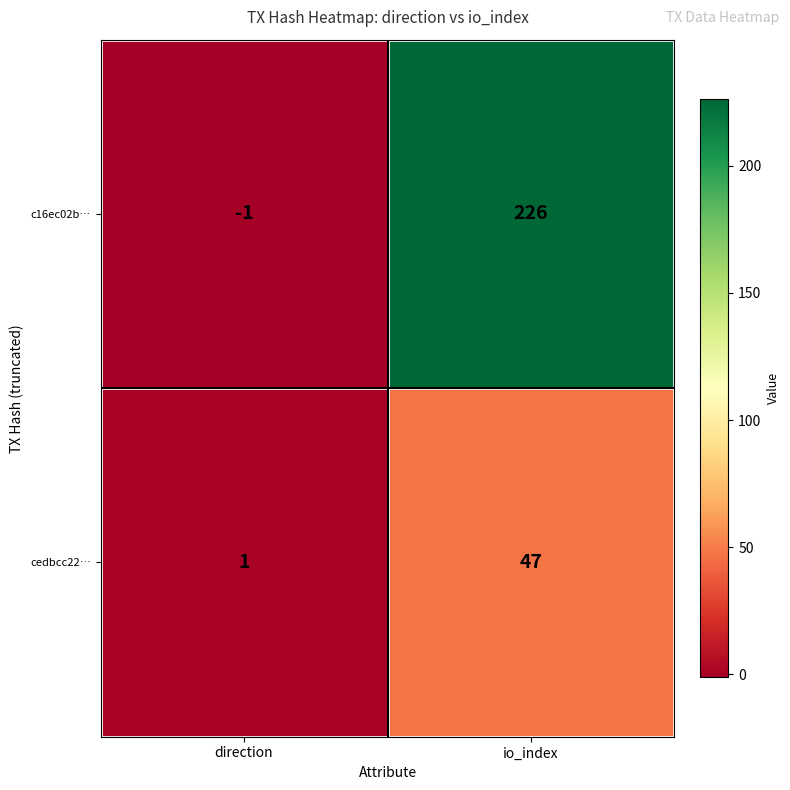

At how many categories does at least one series exceed 213?

1